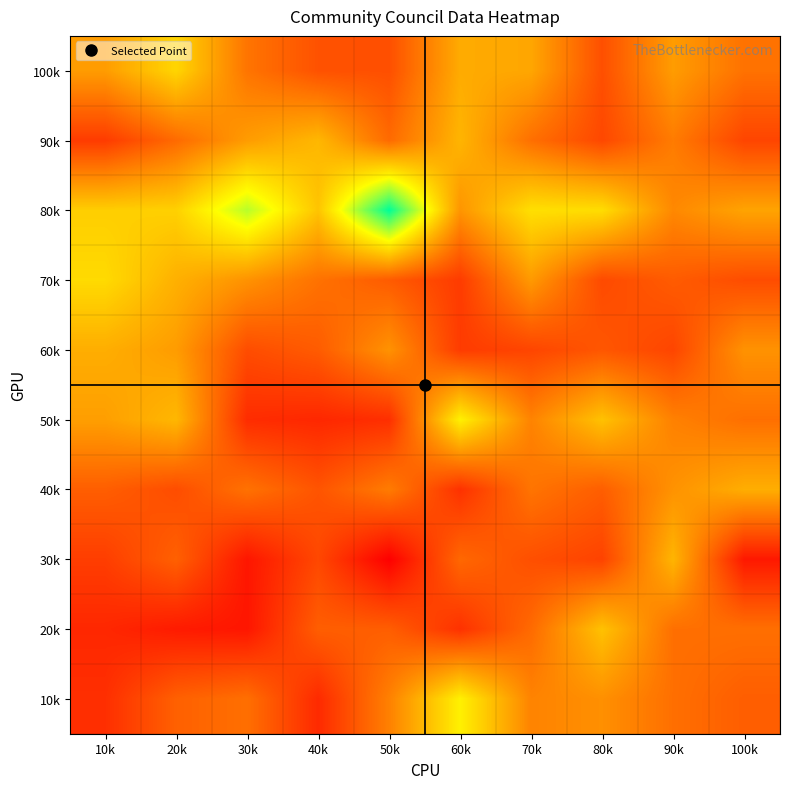

What is the total value across all series at 100k?

438